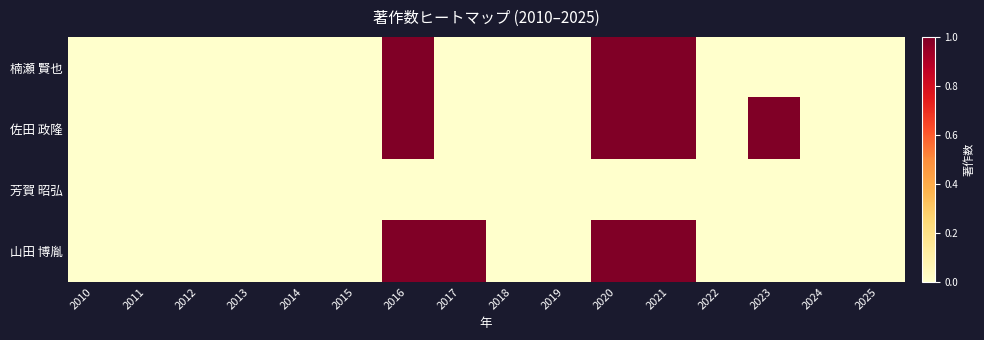

Which has a higher value, 2020 or 2018?

2020